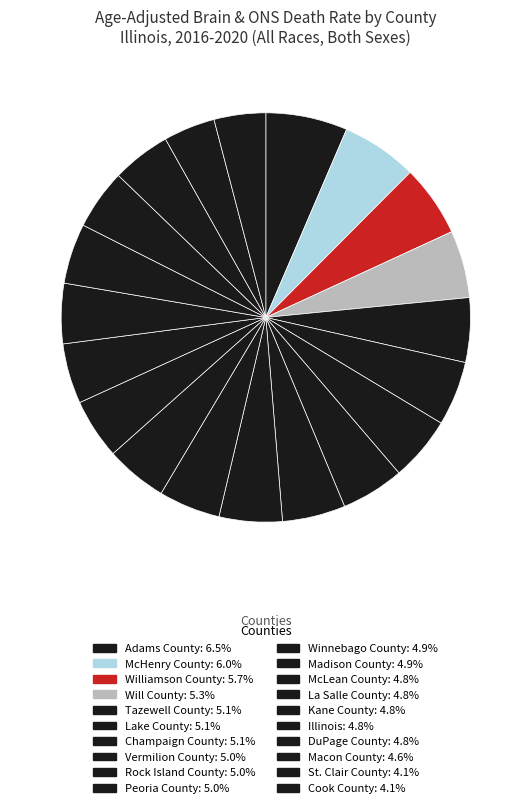

Rank the categories by value from highest to lowest.

Adams County, McHenry County, Williamson County, Will County, Lake County, Champaign County, Tazewell County, Vermilion County, Peoria County, Rock Island County, Winnebago County, Madison County, Illinois, McLean County, Kane County, La Salle County, DuPage County, Macon County, St. Clair County, Cook County